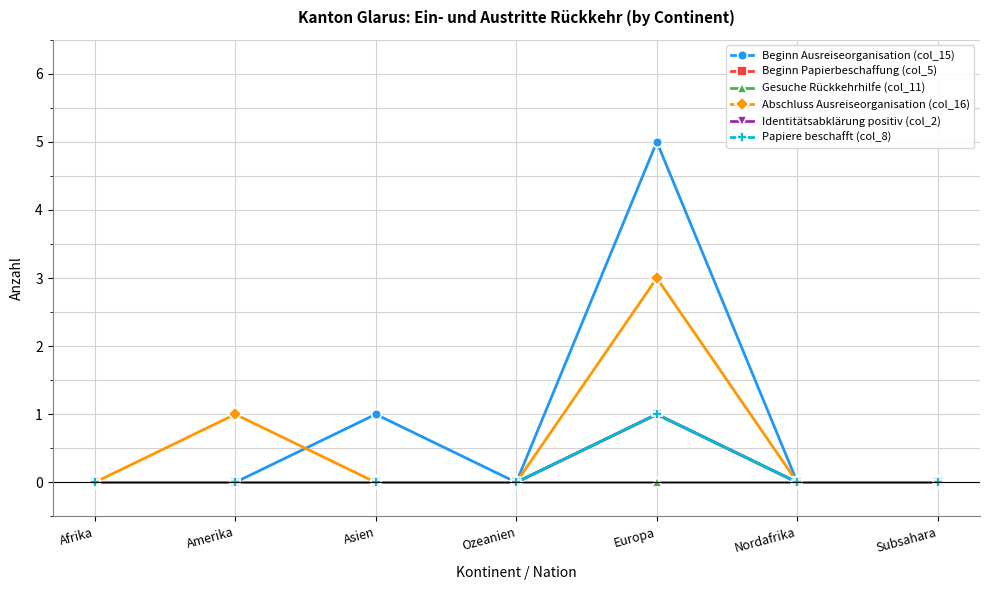

Where is Beginn Papierbeschaffung (col_5) nearest to the value 0?

Afrika